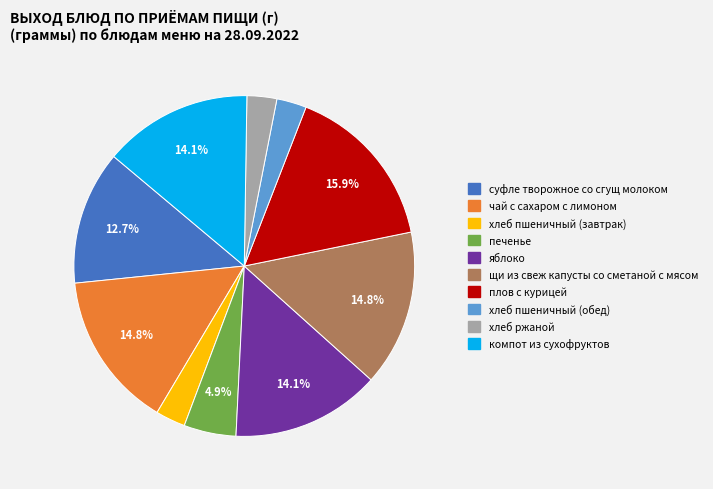

Does any single category account for the majority?

No